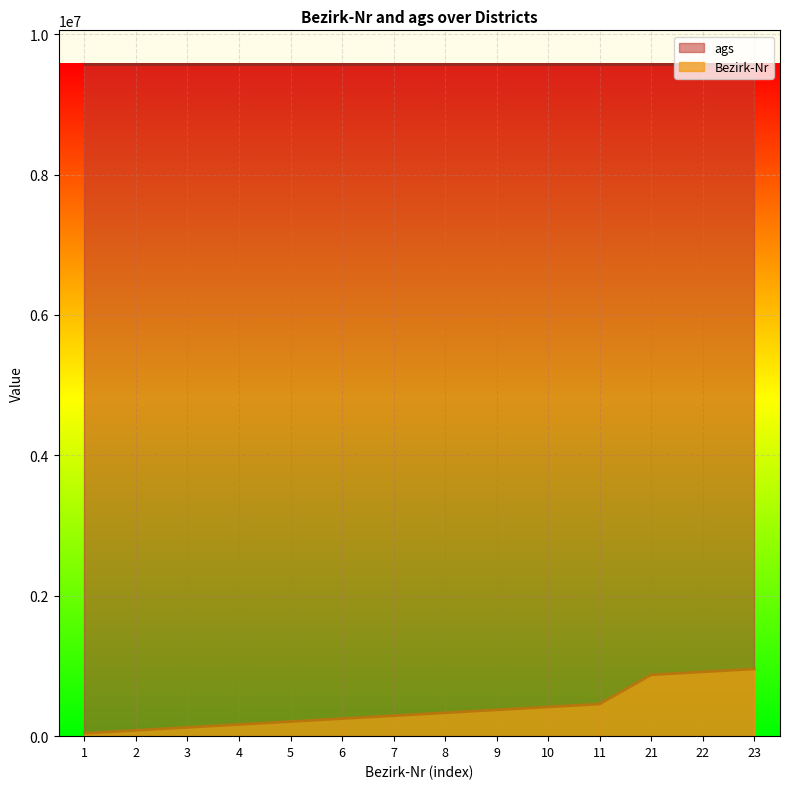

The value at 4 is 47863.9. True or false?

False